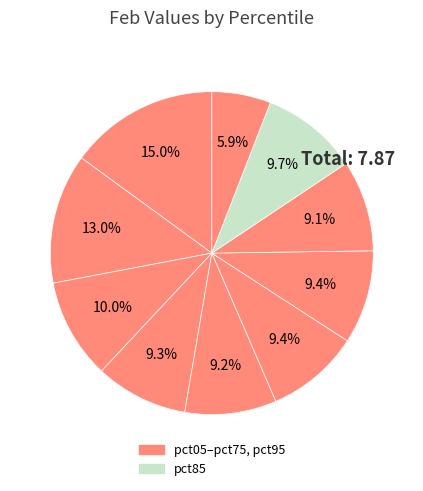

Does any single category account for the majority?

No